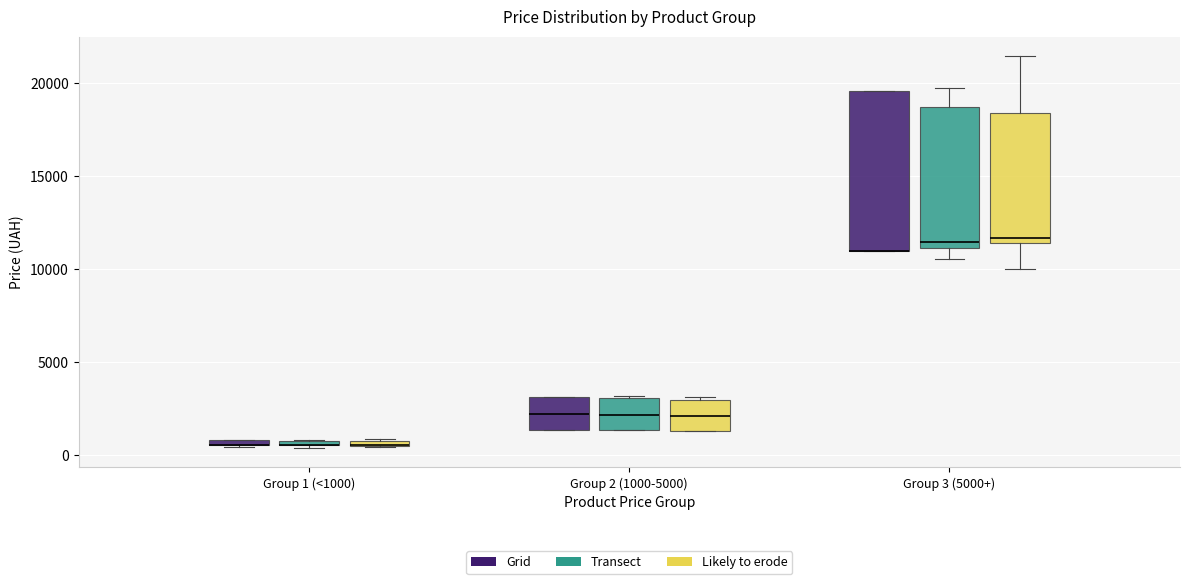

Where is the lower edge of the box for Group 2 (1000-5000) (Grid) on the y-axis? The values are not printed on the chart, so give them approximately, as read against the axis.

1500